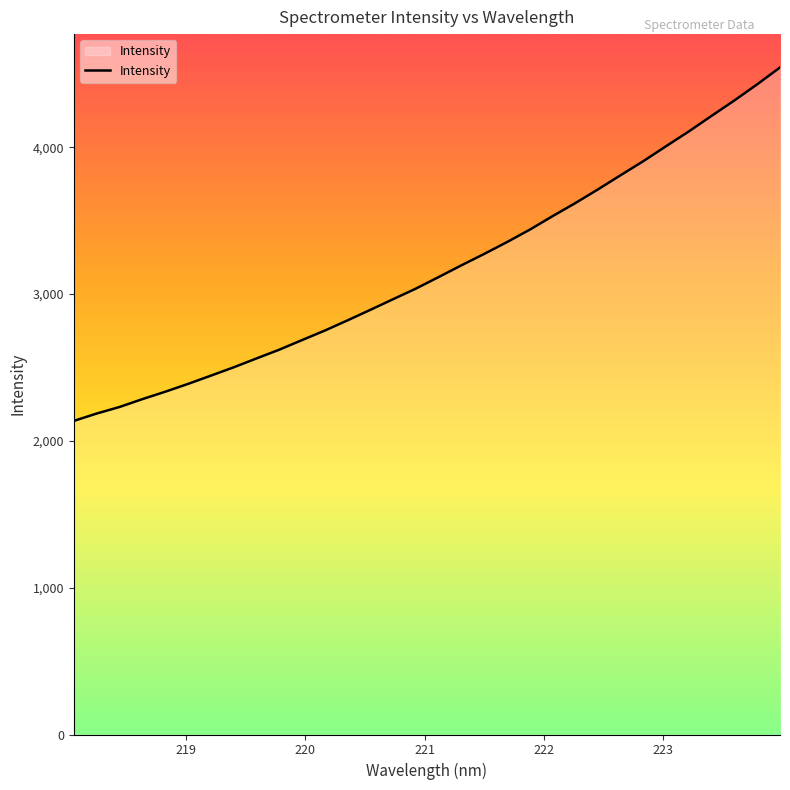

What is the maximum value shown in the chart?

4543.0